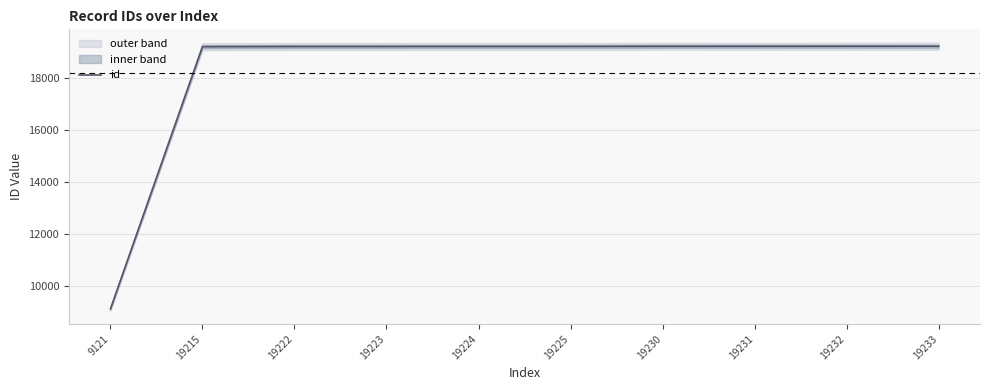

How many values exceed 19225?

4